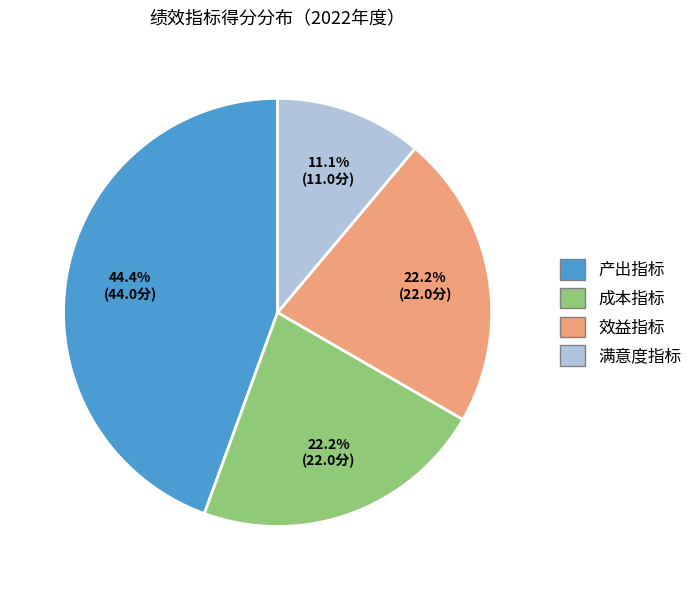

Combined, do 效益指标 and 成本指标 account for over 50%?

No